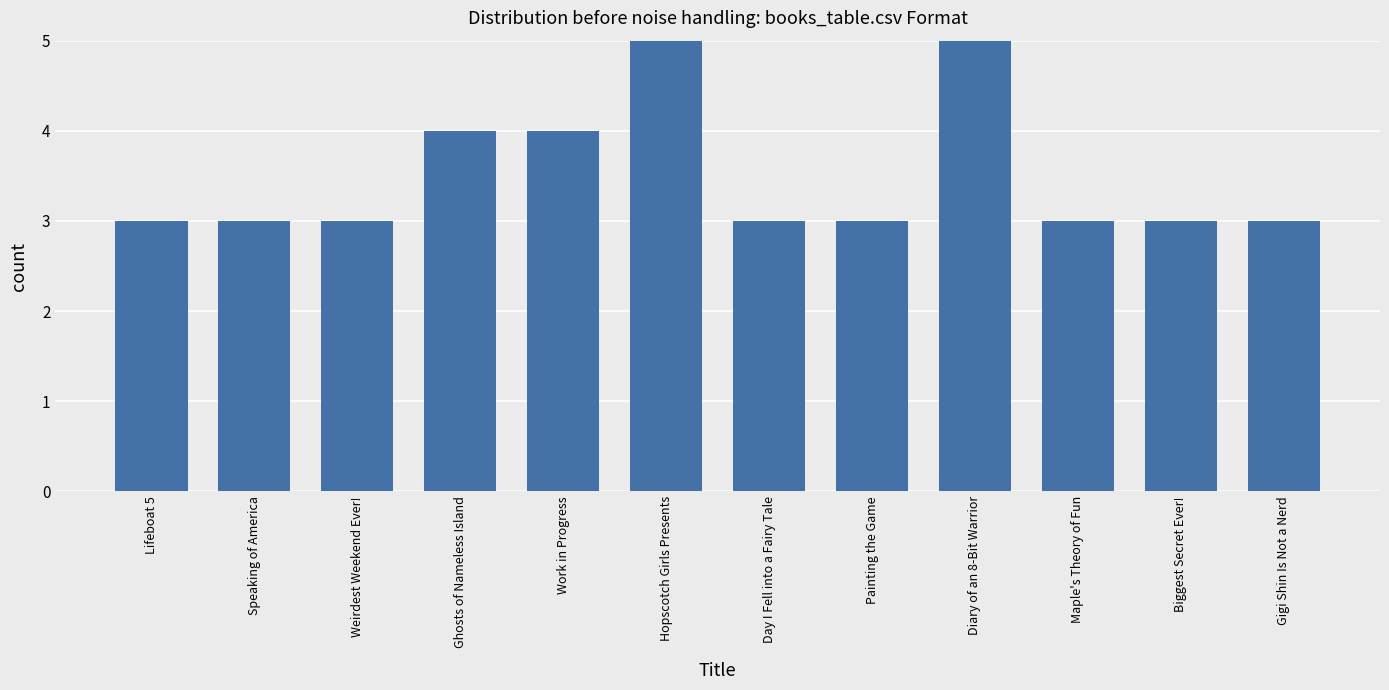

What is the label of the 8th bar from the right?

Work in Progress